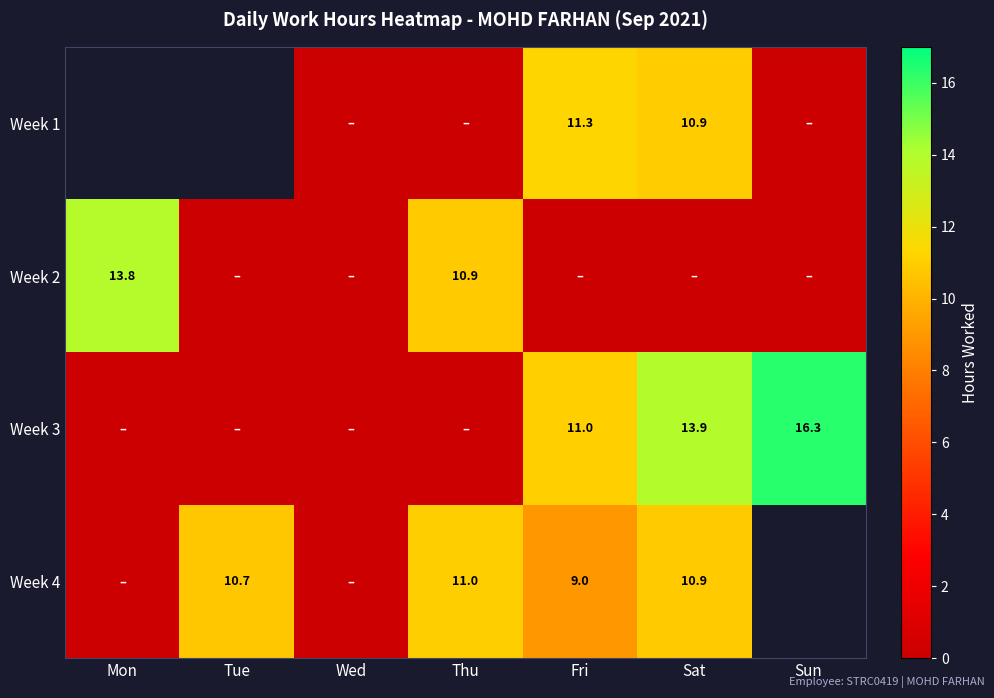

Is the value of Week 4 at Fri greater than the value of Week 1 at Sat?

No